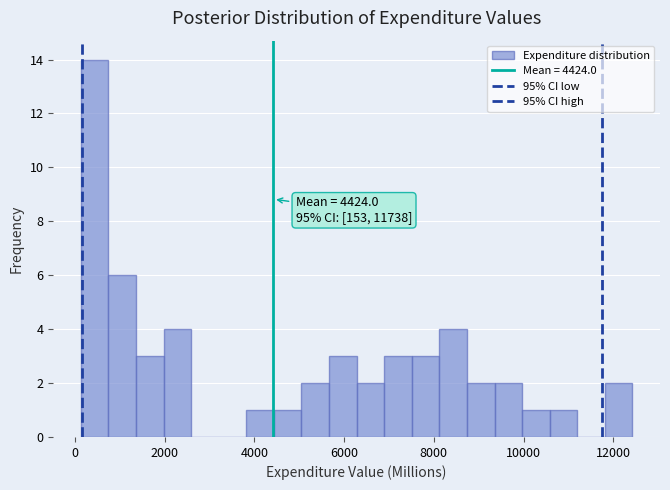

Read against the x-axis, roughly where is the centre of the tallest bar?

400